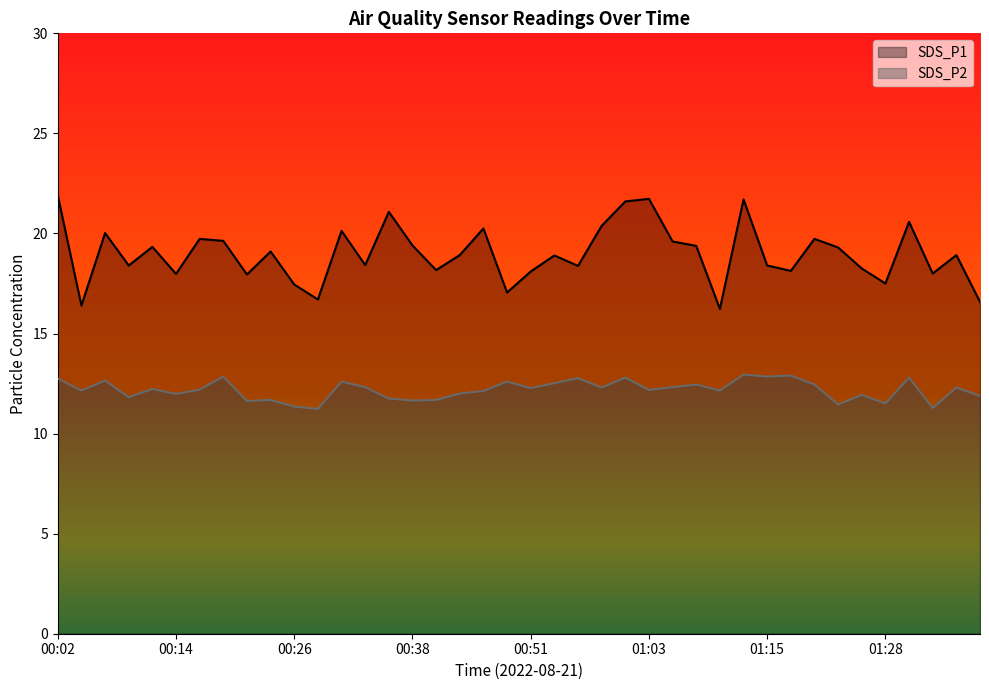

Between 00:14 and 00:24, which is larger?

00:24